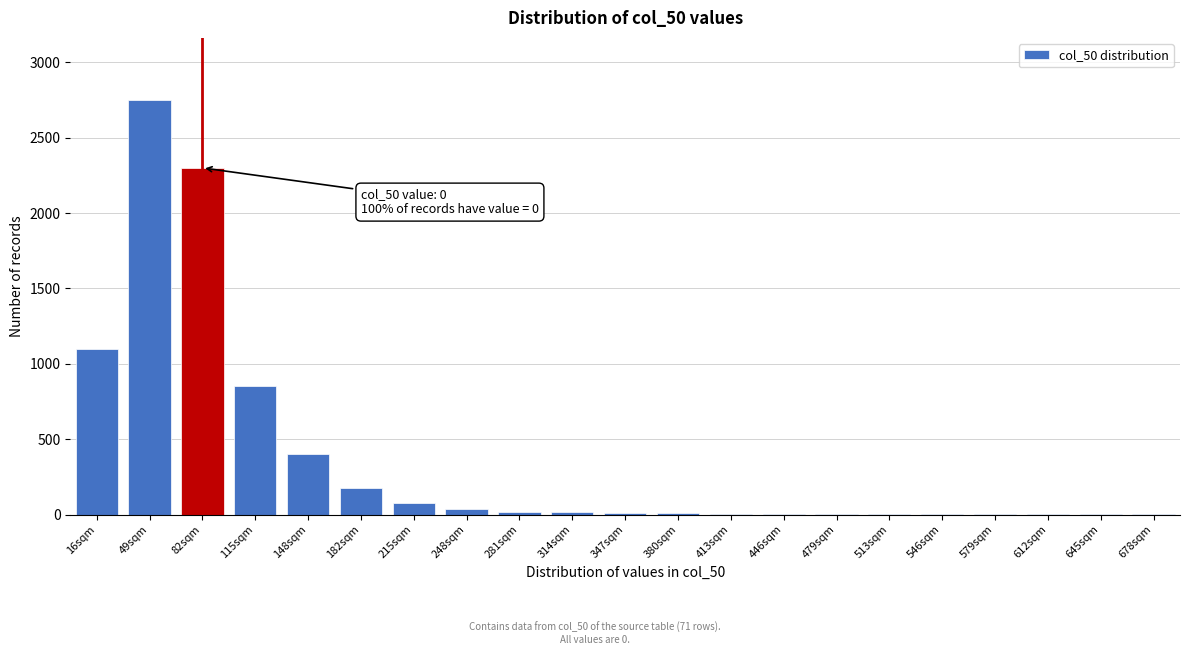

At which label is the value closest to 1375?

16sqm